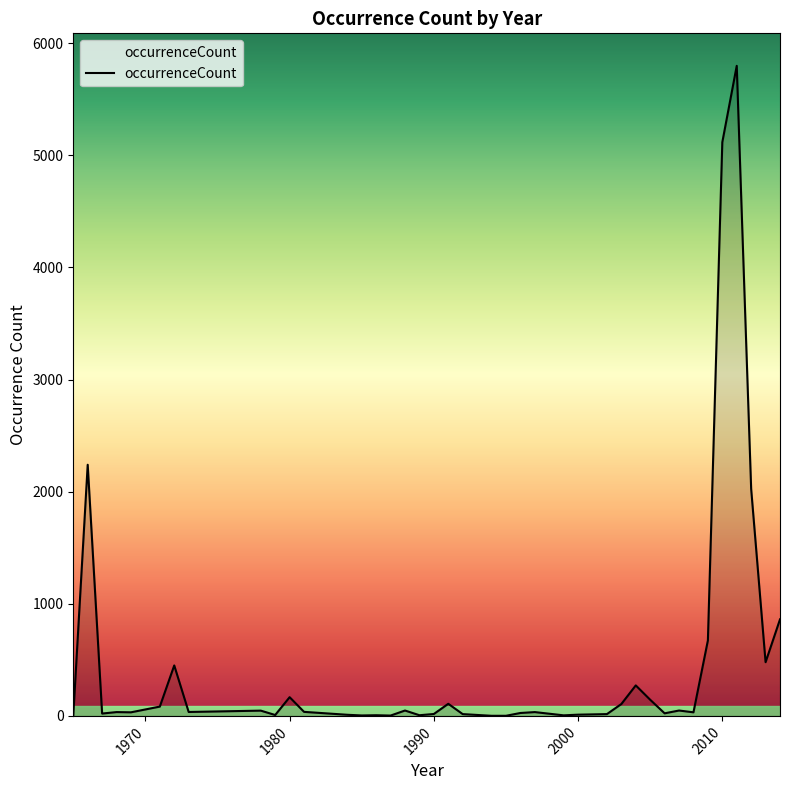

What is the difference between the maximum and minimum values?

5797